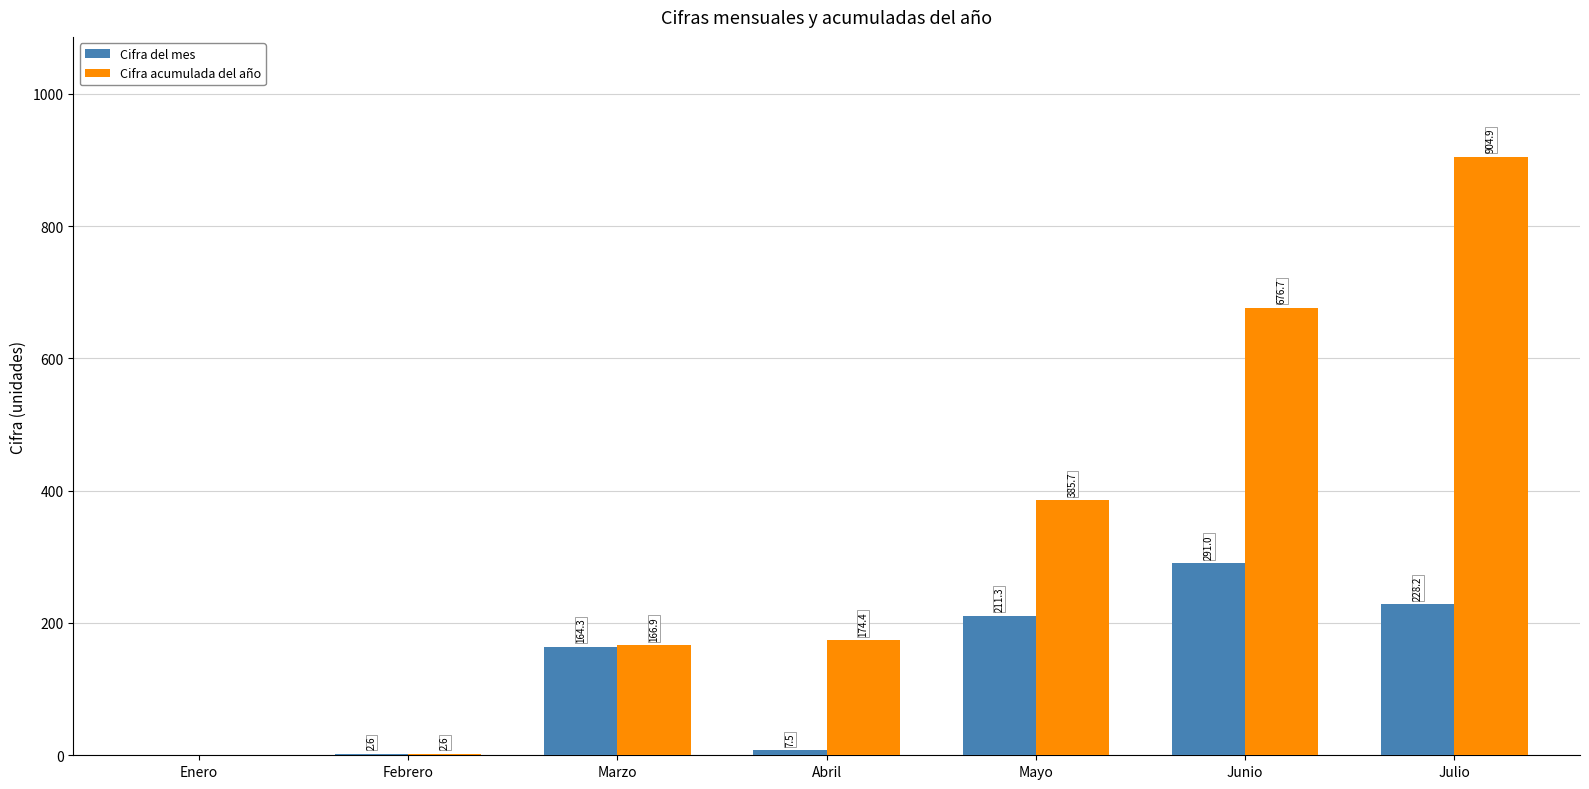

What is the average value of the Cifra del mes series?

129.3